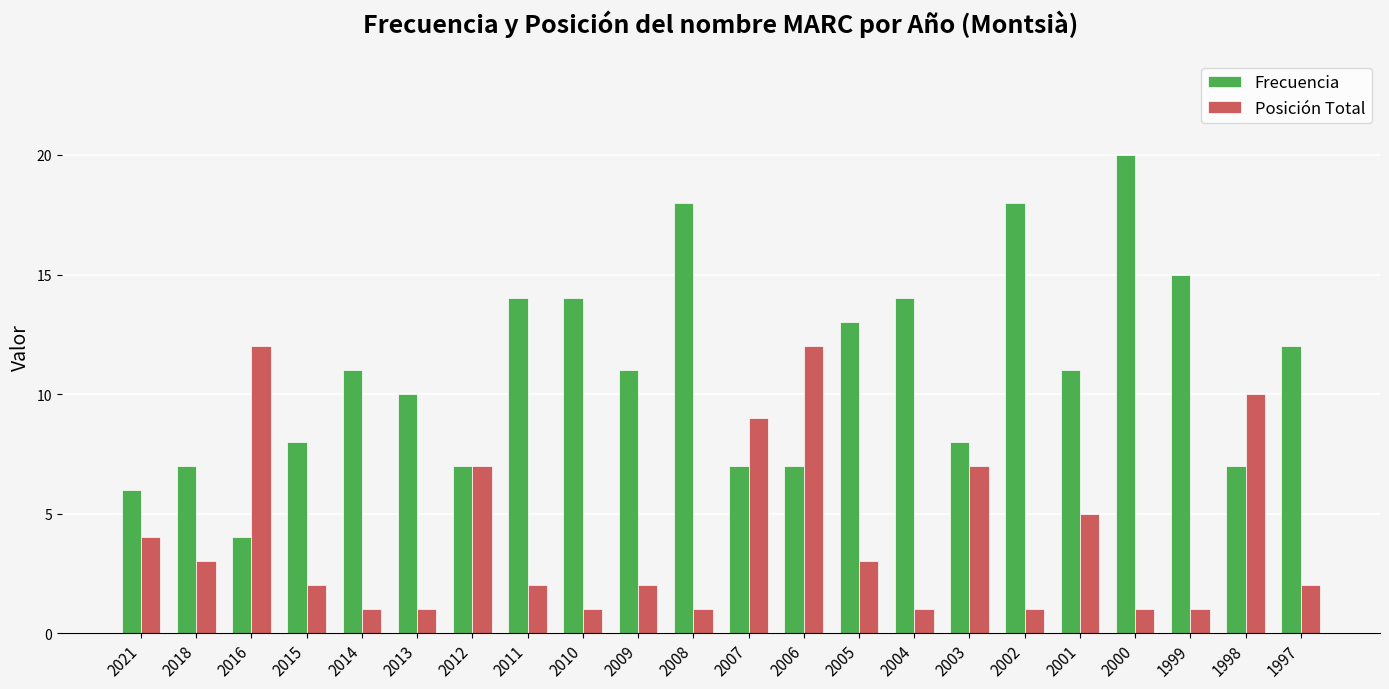

Which series has the widest spread of values?

Frecuencia